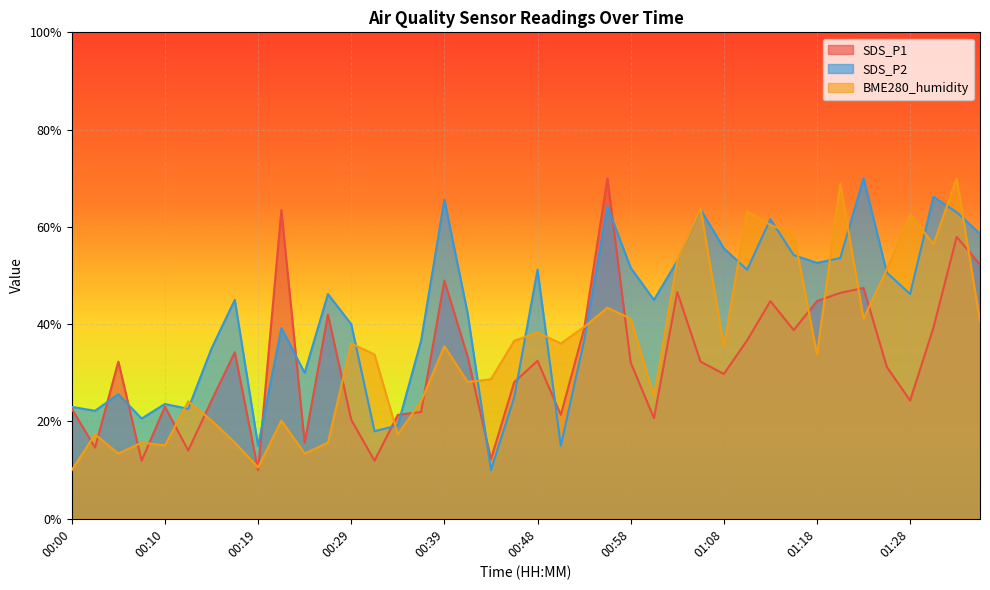

What is the label of the 33rd point from the right?

00:17